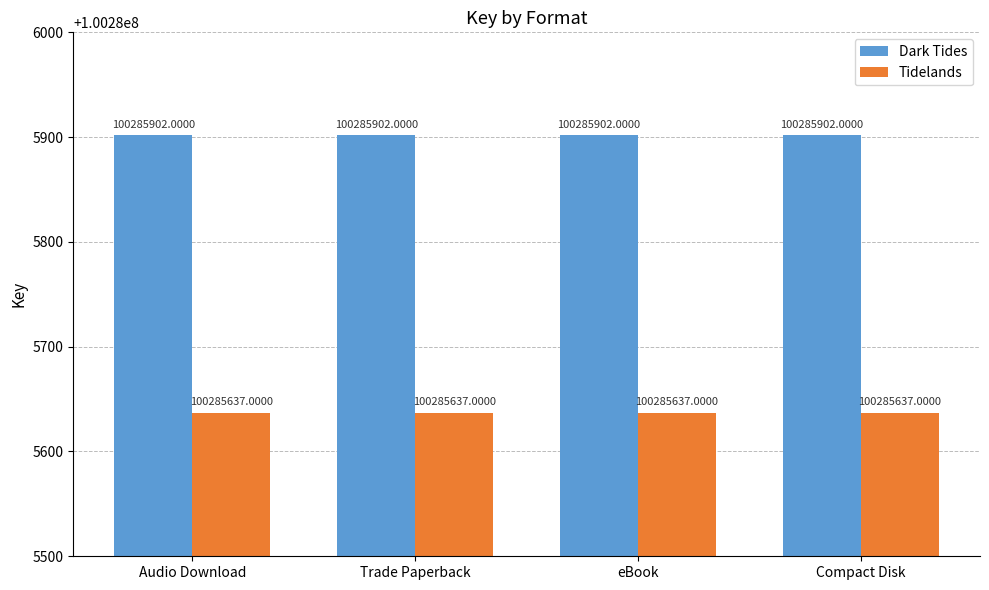

Reading left to right, list all the values displayed in this chart.

Dark Tides: Audio Download=100285902	Trade Paperback=100285902	eBook=100285902	Compact Disk=100285902
Tidelands: Audio Download=100285637	Trade Paperback=100285637	eBook=100285637	Compact Disk=100285637